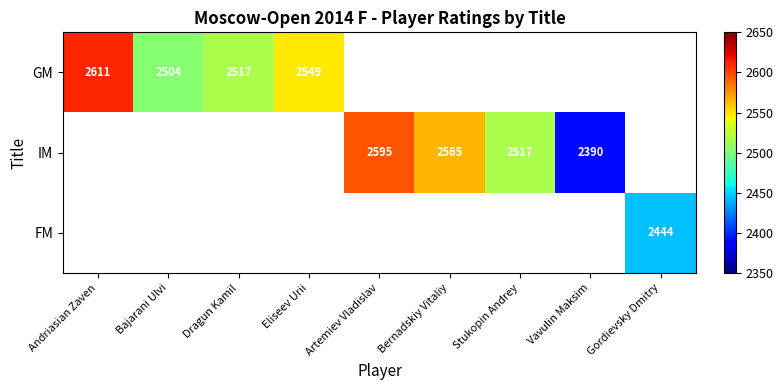

Is it true that GM equals 2517 at Dragun Kamil?

True